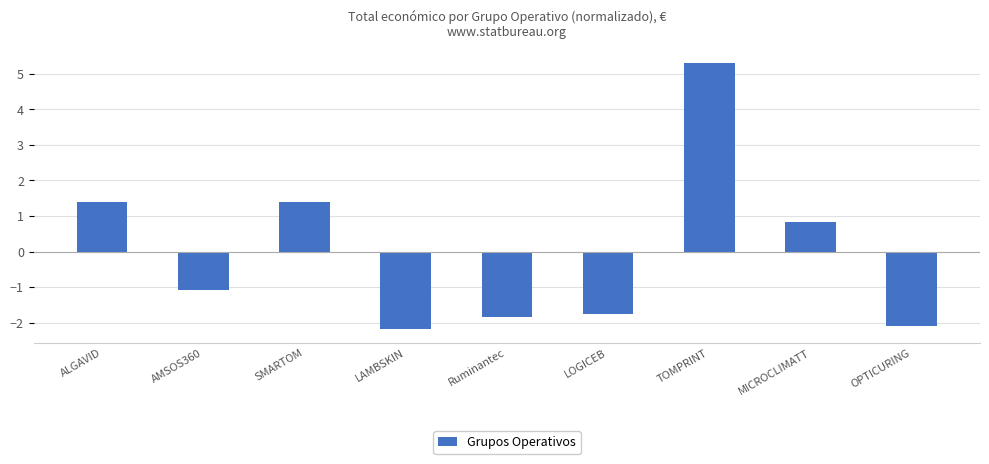

Reading left to right, extract all data points from this chart.

ALGAVID=1.4	AMSOS360=-1.1	SMARTOM=1.4	LAMBSKIN=-2.2	Ruminantec=-1.8	LOGICEB=-1.8	TOMPRINT=5.3	MICROCLIMATT=0.8	OPTICURING=-2.1